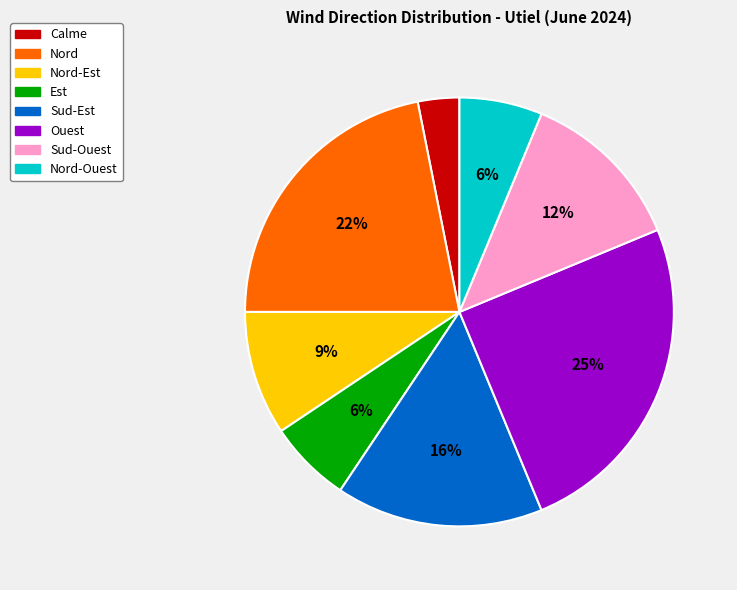

Is there any slice that represents more than half of the pie?

No